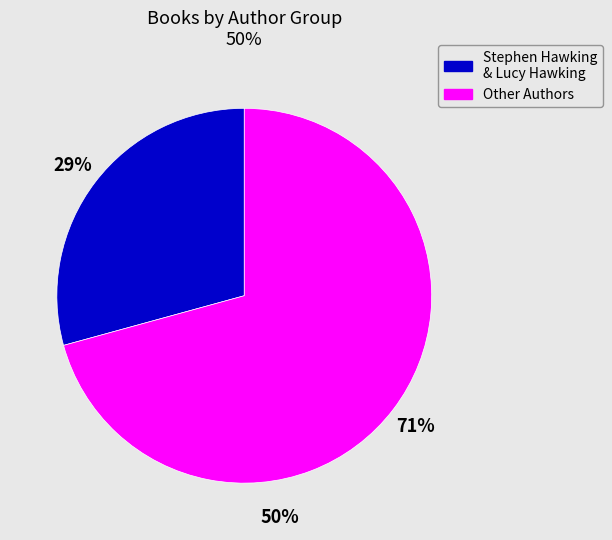

Is there any slice that represents more than half of the pie?

Yes